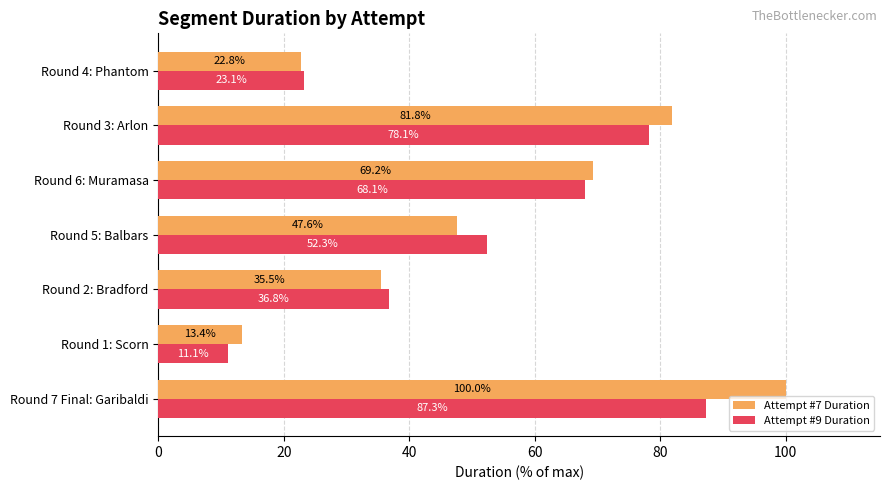

Rank the categories by Attempt #9 Duration value from lowest to highest.

Round 1: Scorn, Round 4: Phantom, Round 2: Bradford, Round 5: Balbars, Round 6: Muramasa, Round 3: Arlon, Round 7 Final: Garibaldi